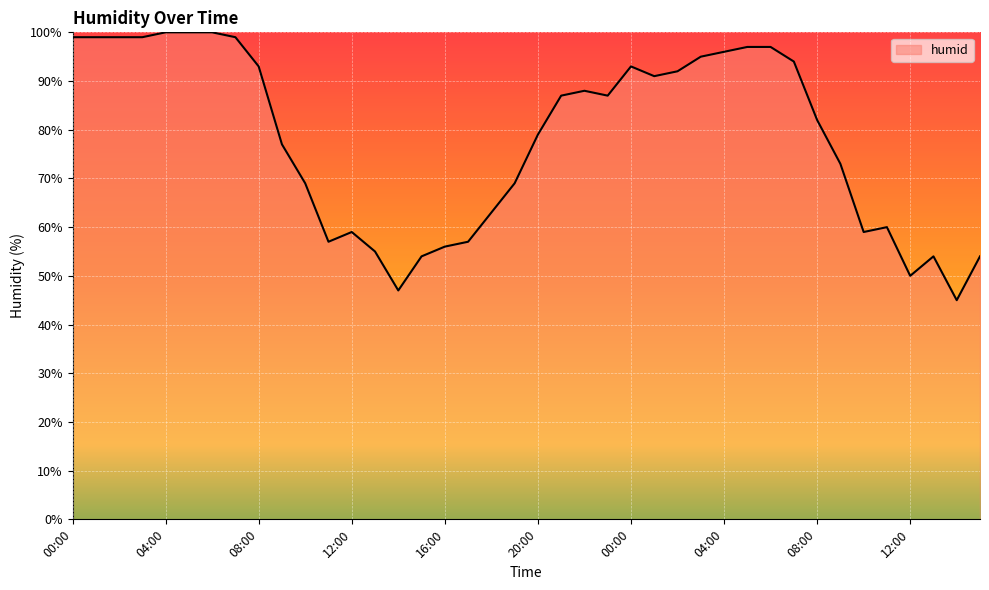

What is the greatest value displayed?

100